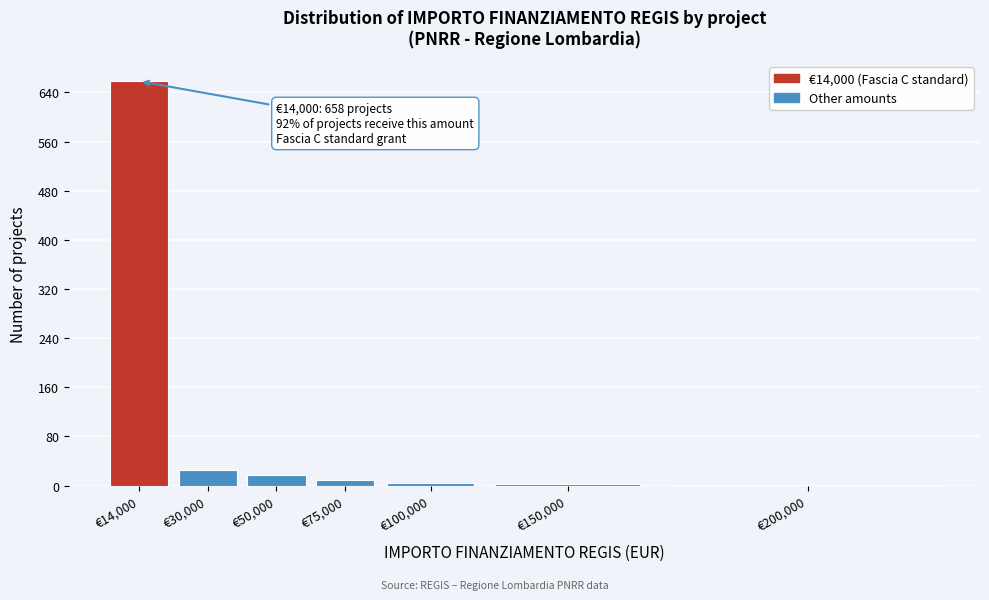

What is the change in value from €14,000 to €50,000?

-640